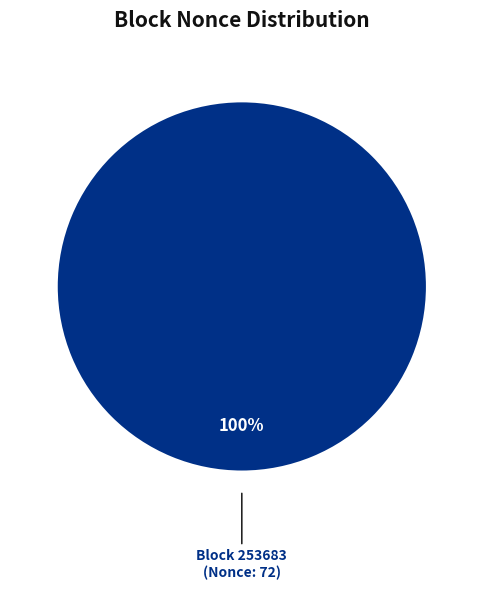

Rank the categories by value from lowest to highest.

253692, 253683